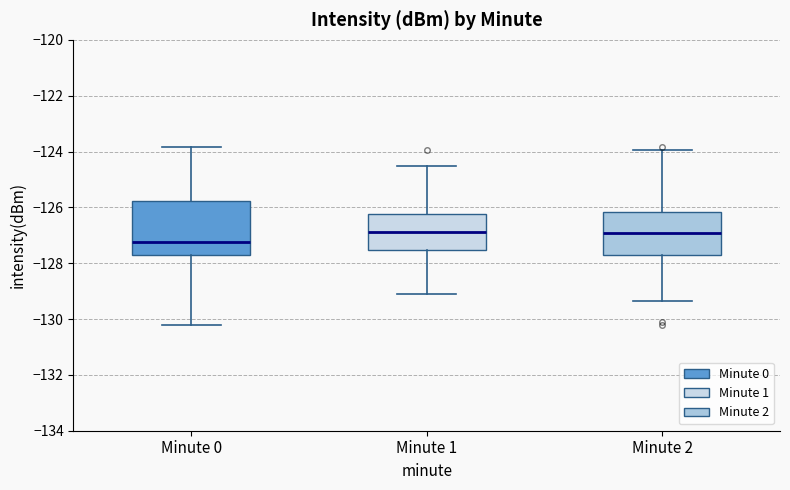

Where does the upper whisker of the box for Minute 2 end on the y-axis? The values are not printed on the chart, so give them approximately, as read against the axis.

-124.0